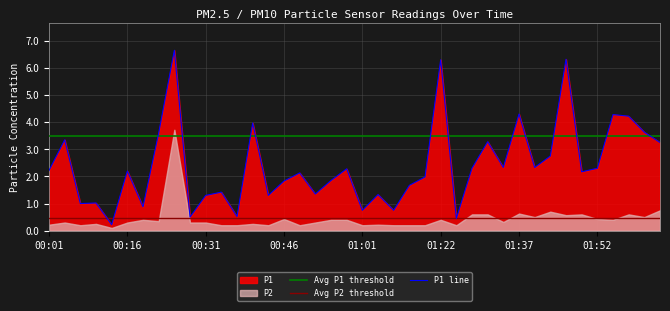

What is the smallest value displayed?

0.2